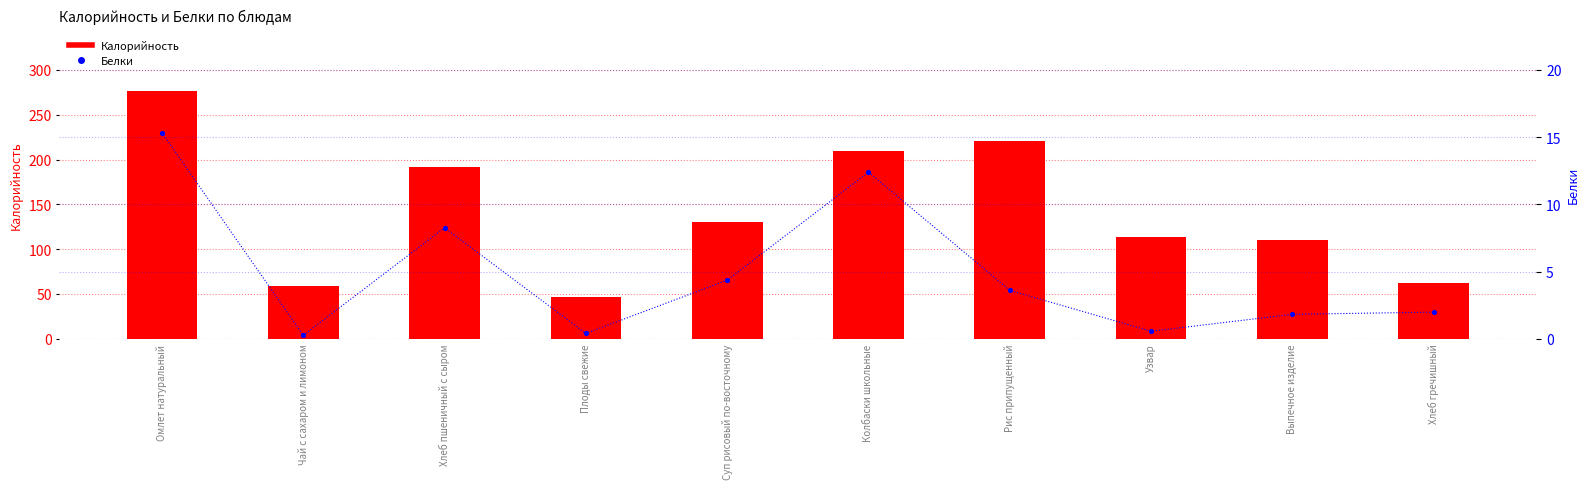

At which category is the sum across all series the highest?

Омлет натуральный